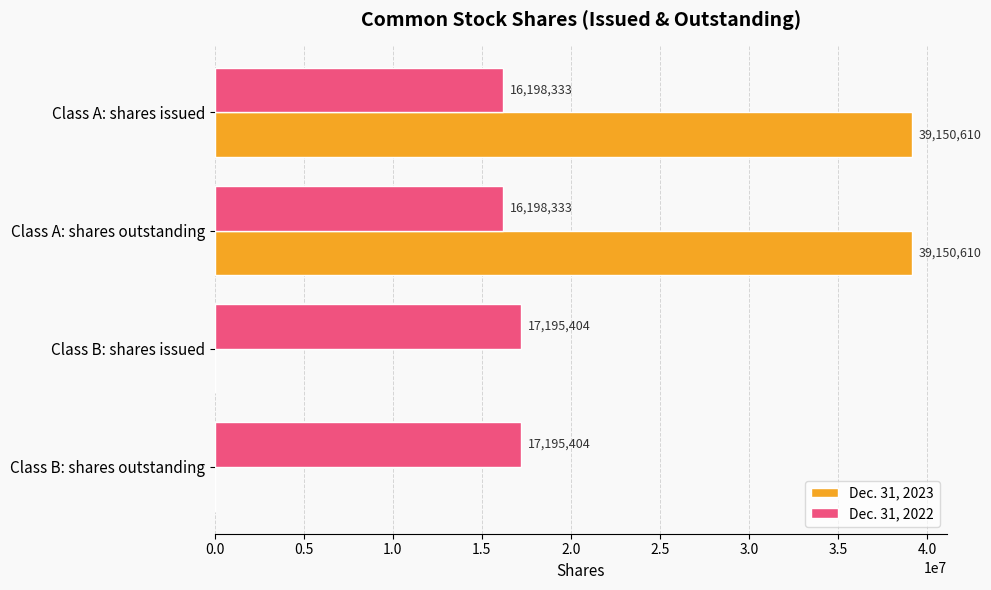

What is the sum of all Dec. 31, 2023 values?

78301220